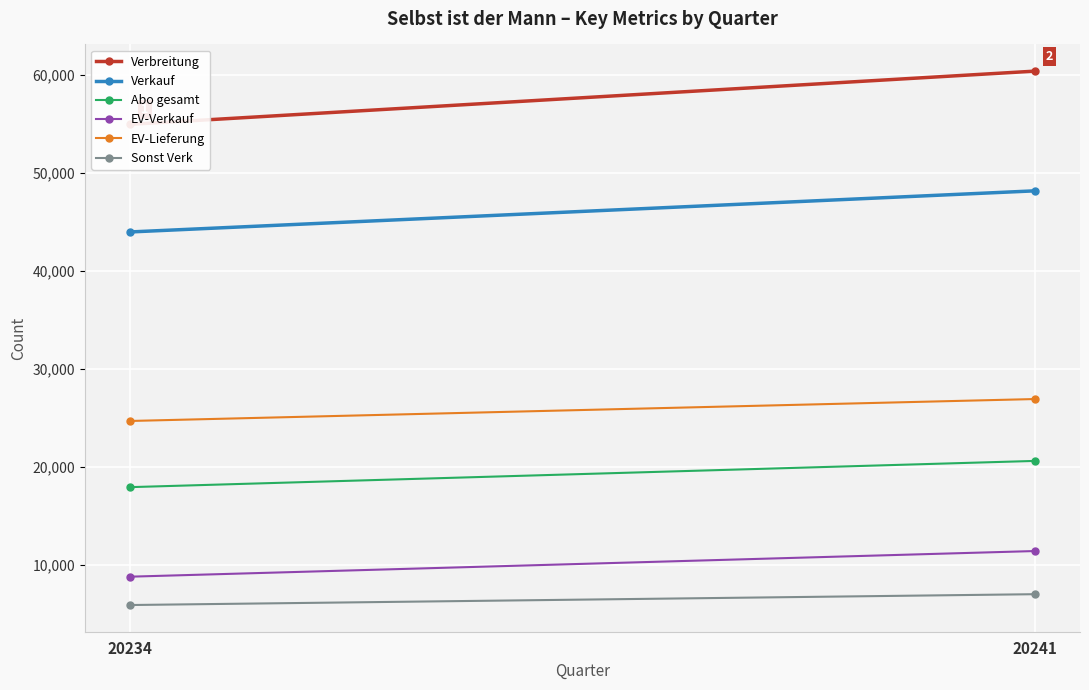

Which has a higher value, 20241 or 20234?

20241